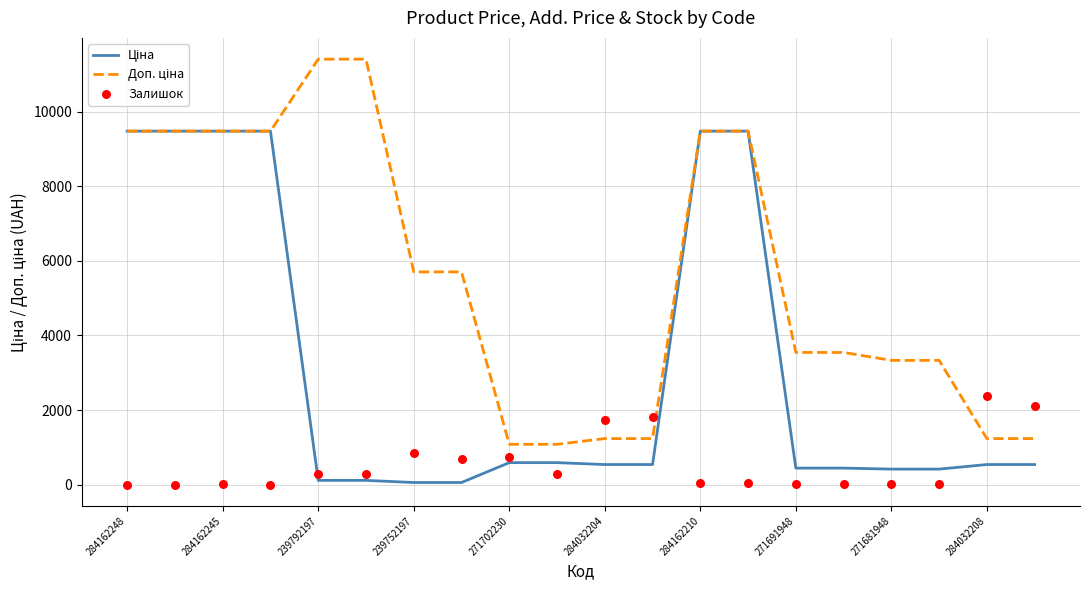

What are all the series names shown in the legend?

Ціна, Доп. ціна, Залишок